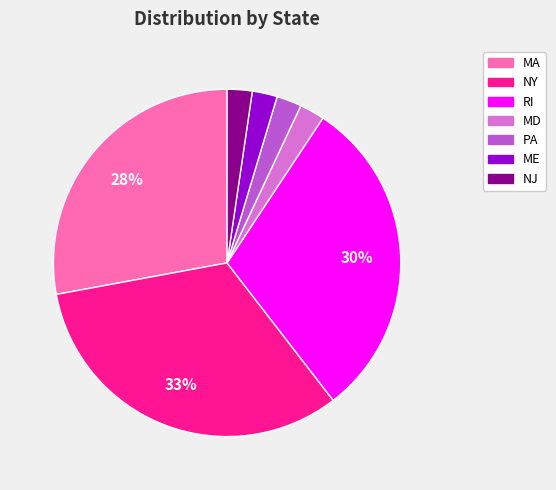

To the nearest percent, what is the average slice percentage?

14%